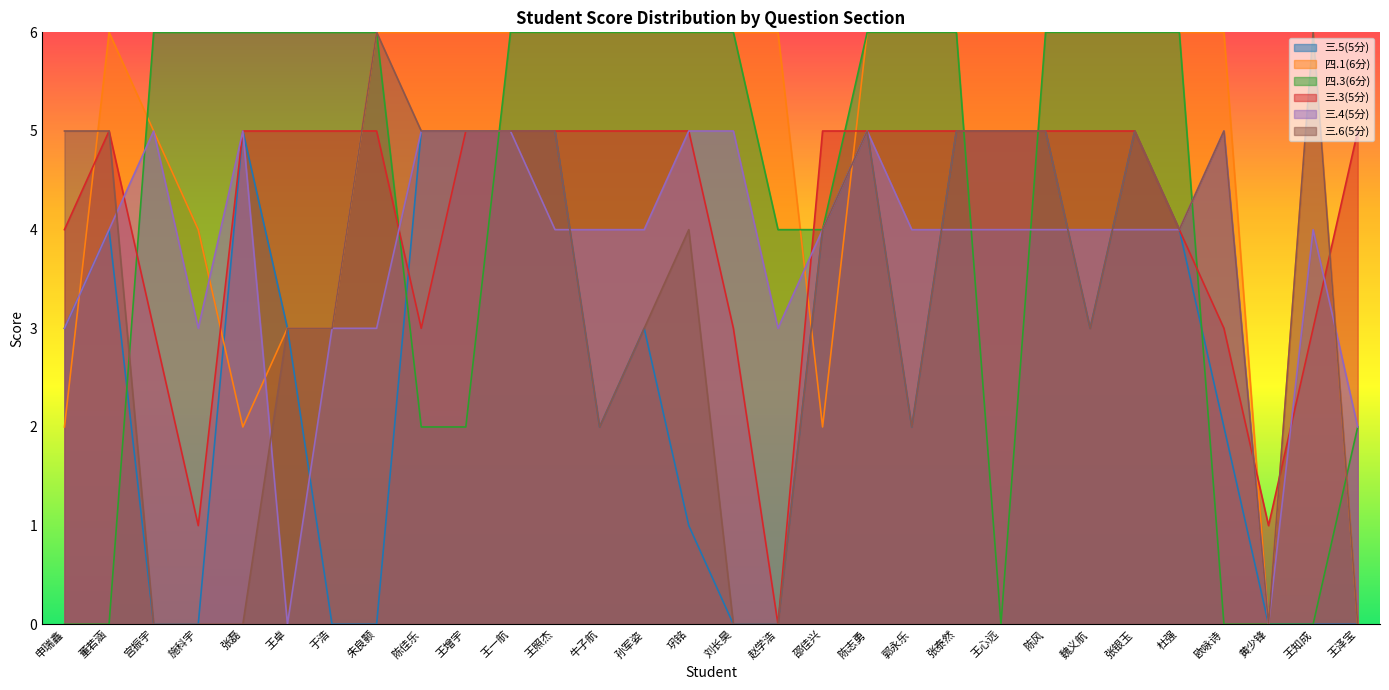

What is the maximum value for 三.4(5分)?

5